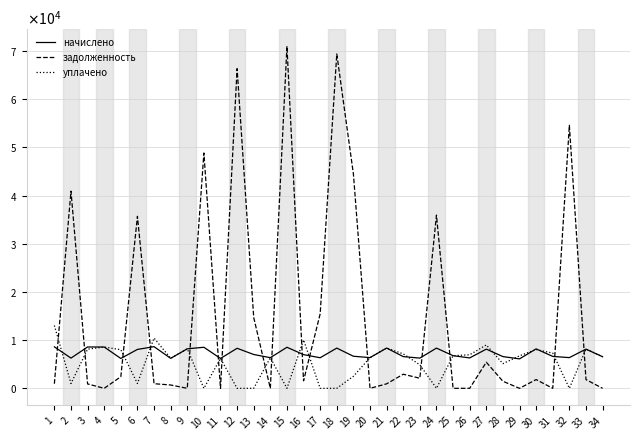

Which label corresponds to the largest value in the chart?

15